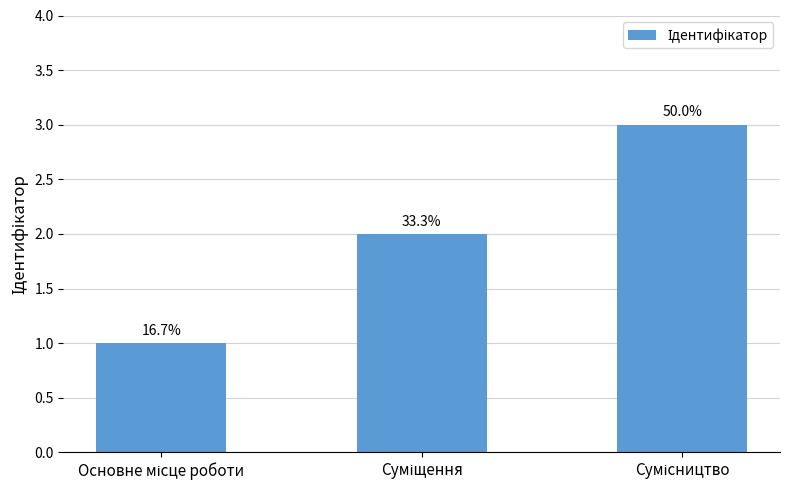

What is the greatest value displayed?

3